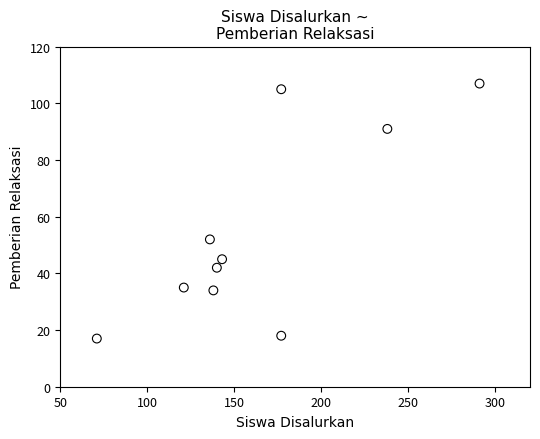

What Y value in the scatter plot is closest to 62?

52